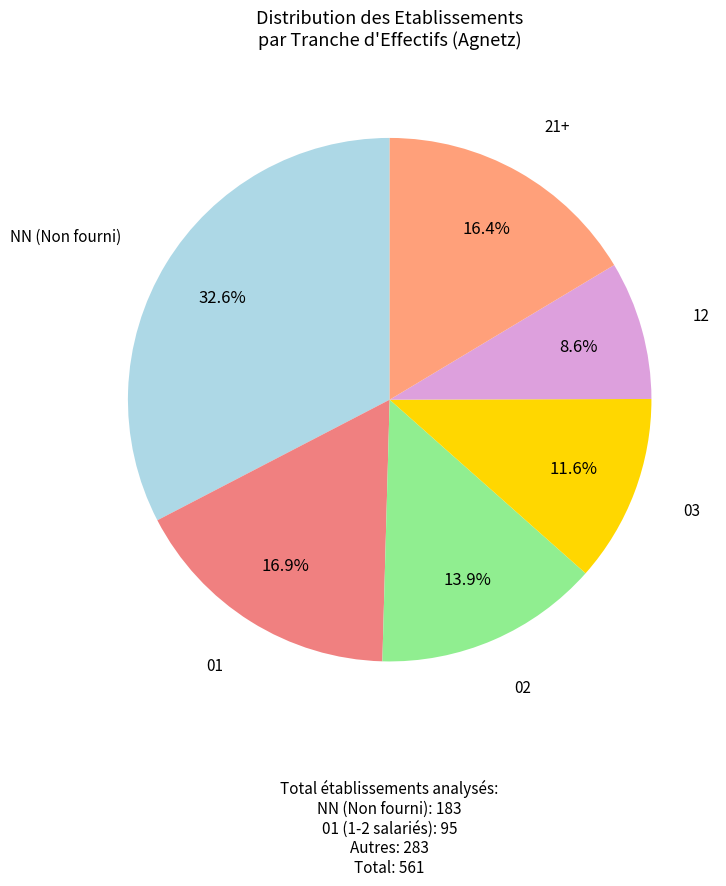

To the nearest percent, what is the average slice percentage?

17%